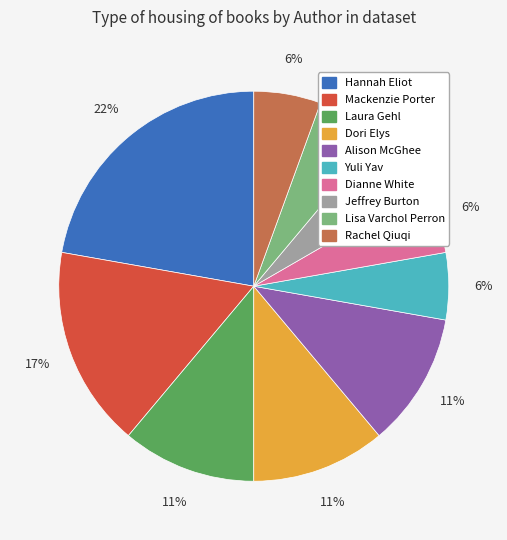

To the nearest percent, what is the average slice percentage?

10%